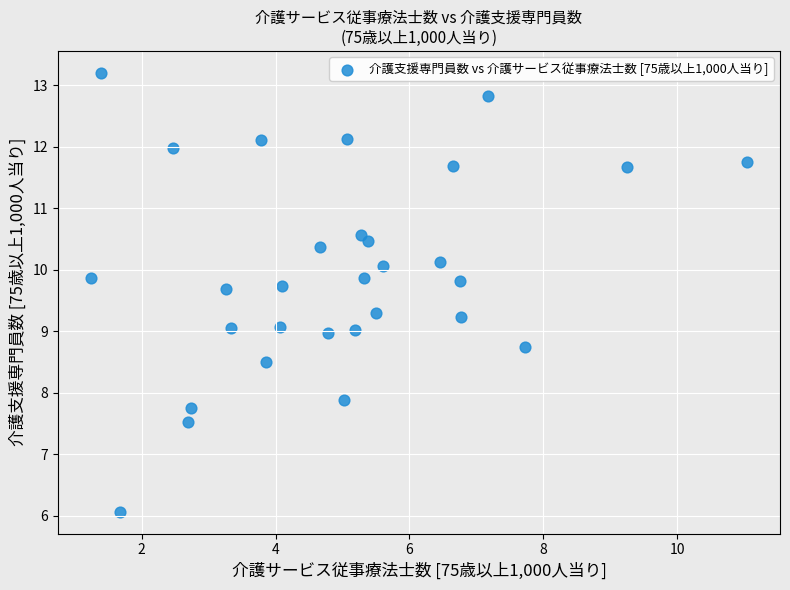

What is the range of Y values (max minus min)?

7.1